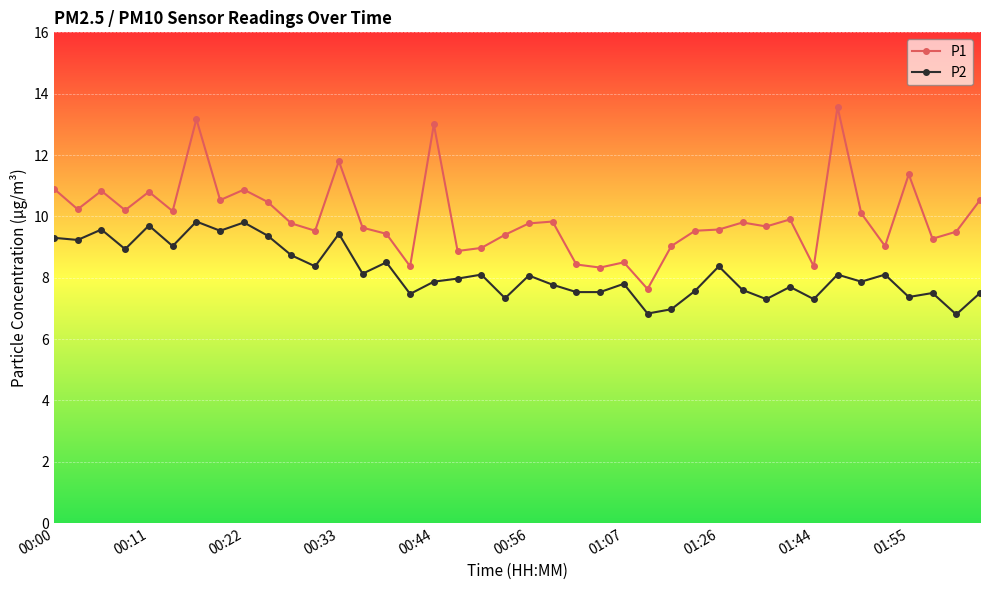

What is the value of the P1 point at the 24th from the left?

8.3